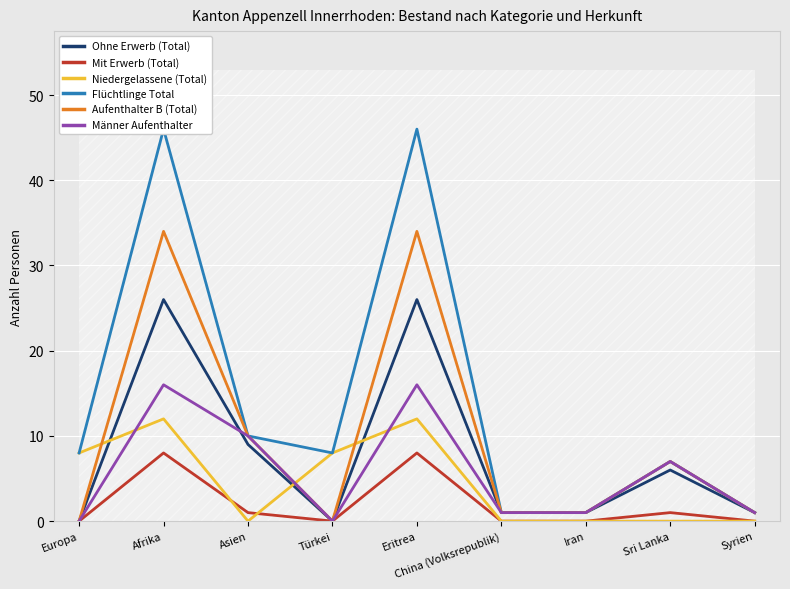

At which category does the chart reach its peak across all series?

Afrika